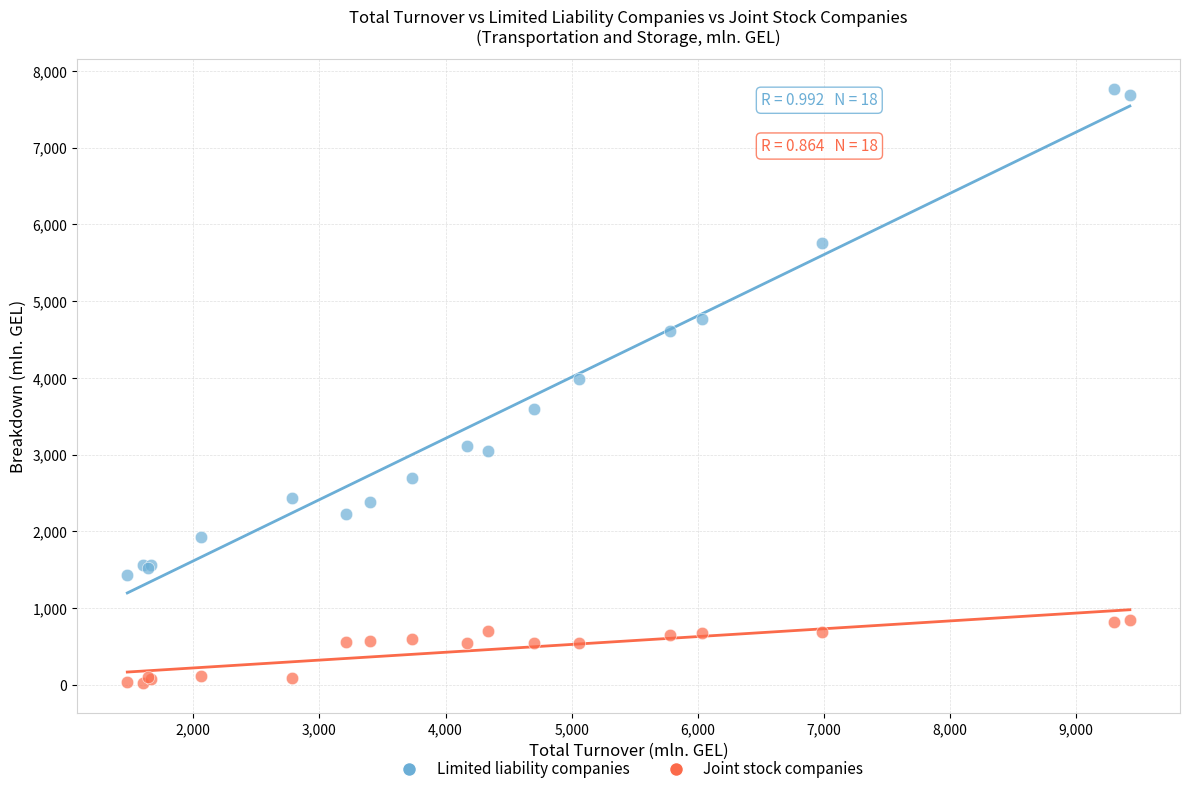

Which series contains the lowest Y value?

Joint stock companies